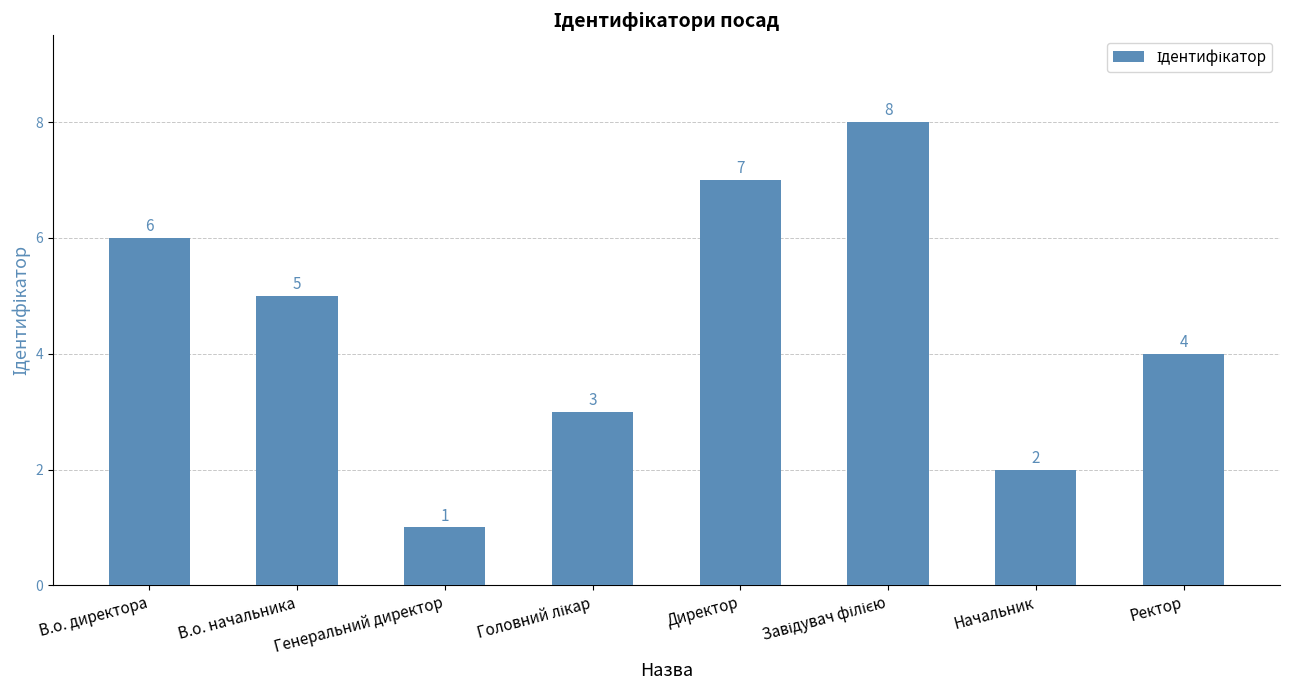

What is the label of the 7th bar from the right?

В.о. начальника